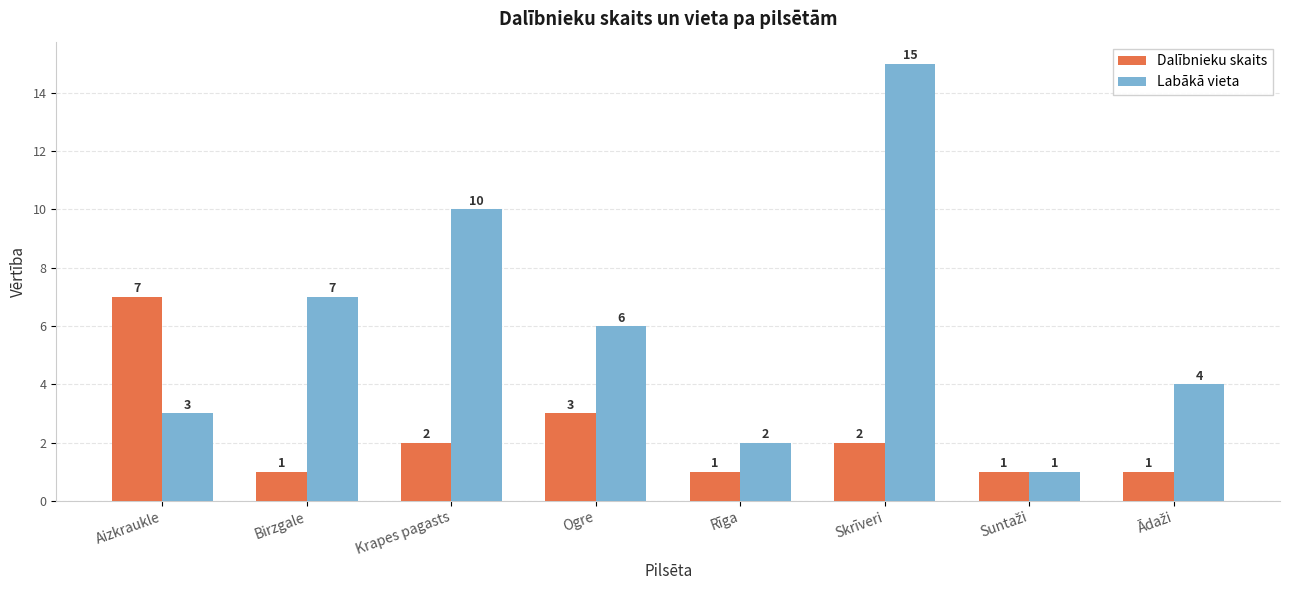

List the series in order of their peak value, highest first.

Labākā vieta, Dalībnieku skaits